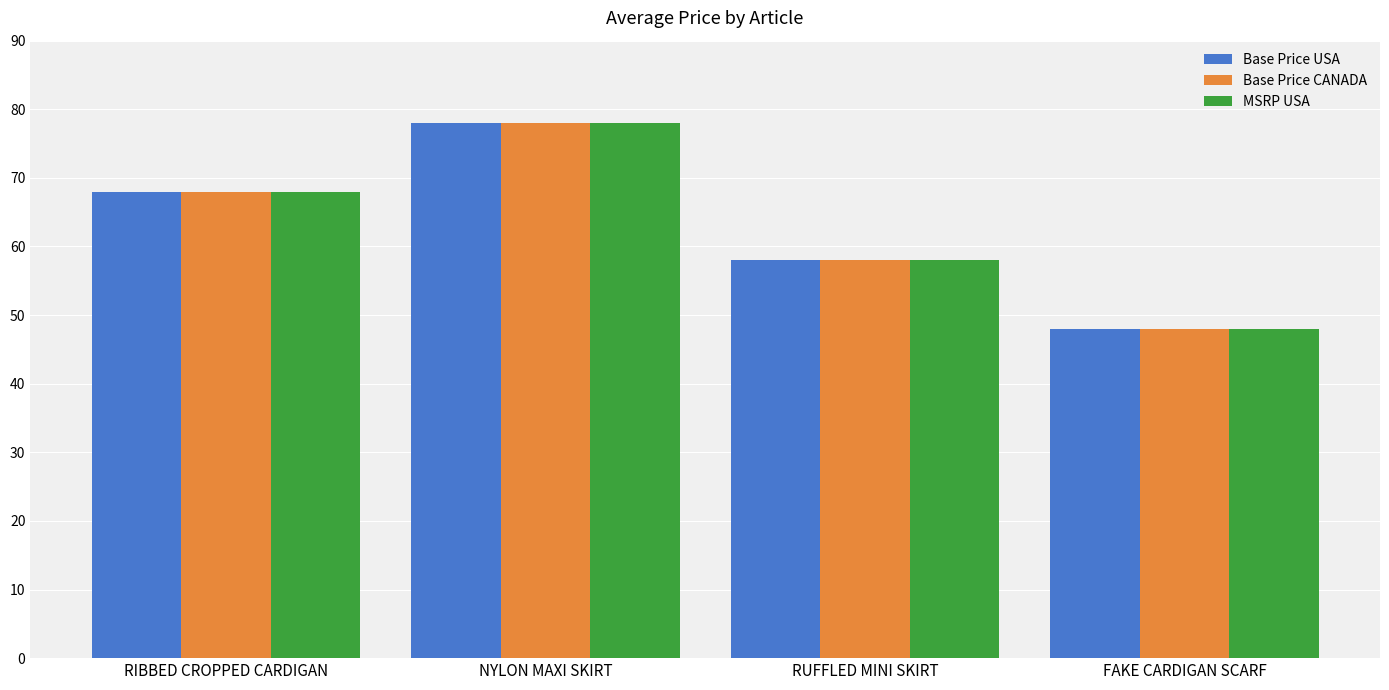

What is the total value across all series at RIBBED CROPPED CARDIGAN?

204